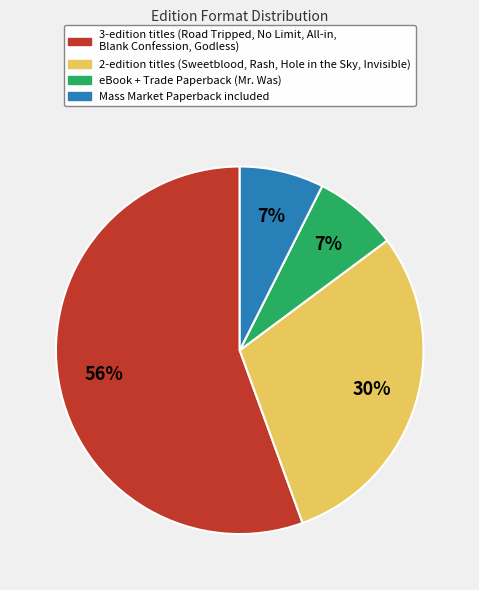

To the nearest percent, what is the average slice percentage?

25%